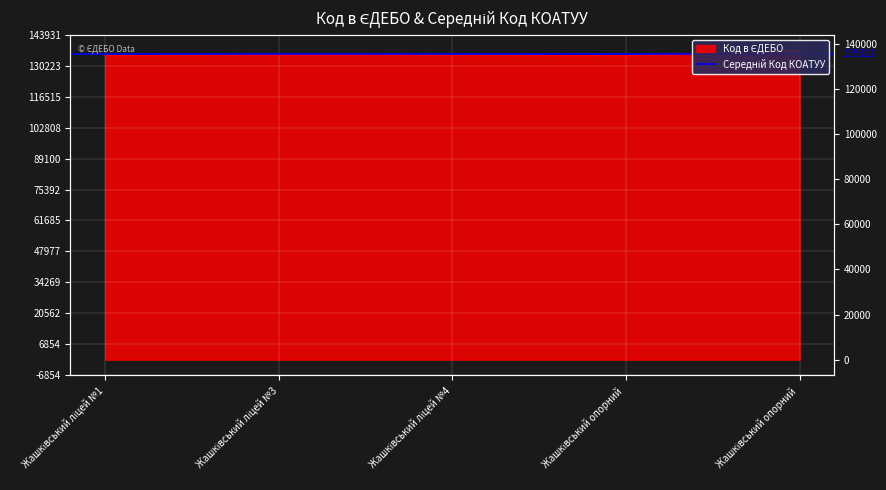

What is the sum of all values?

676607